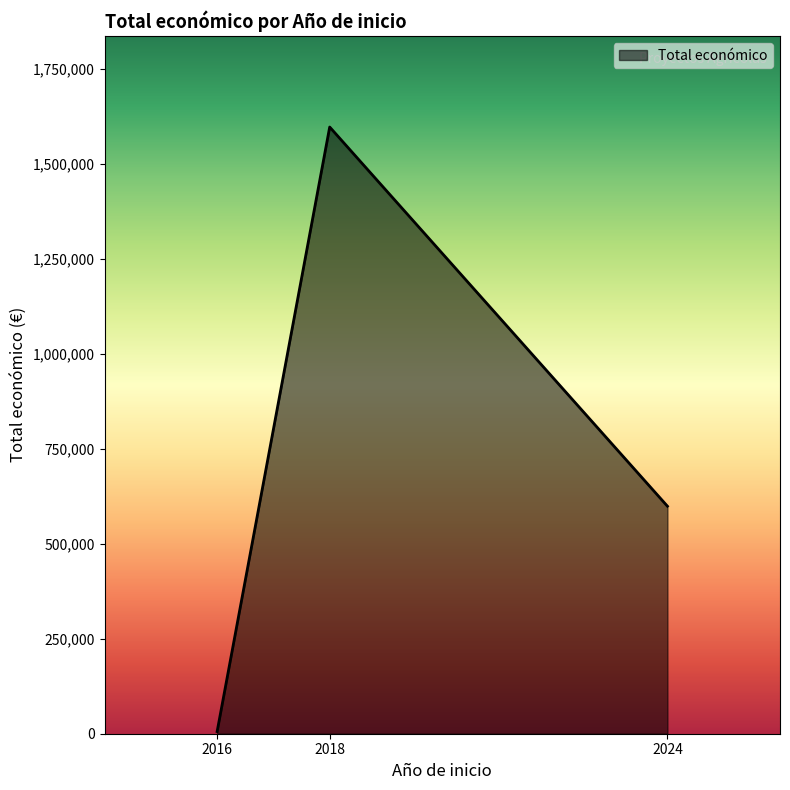

Which has a higher value, 2018 or 2024?

2018